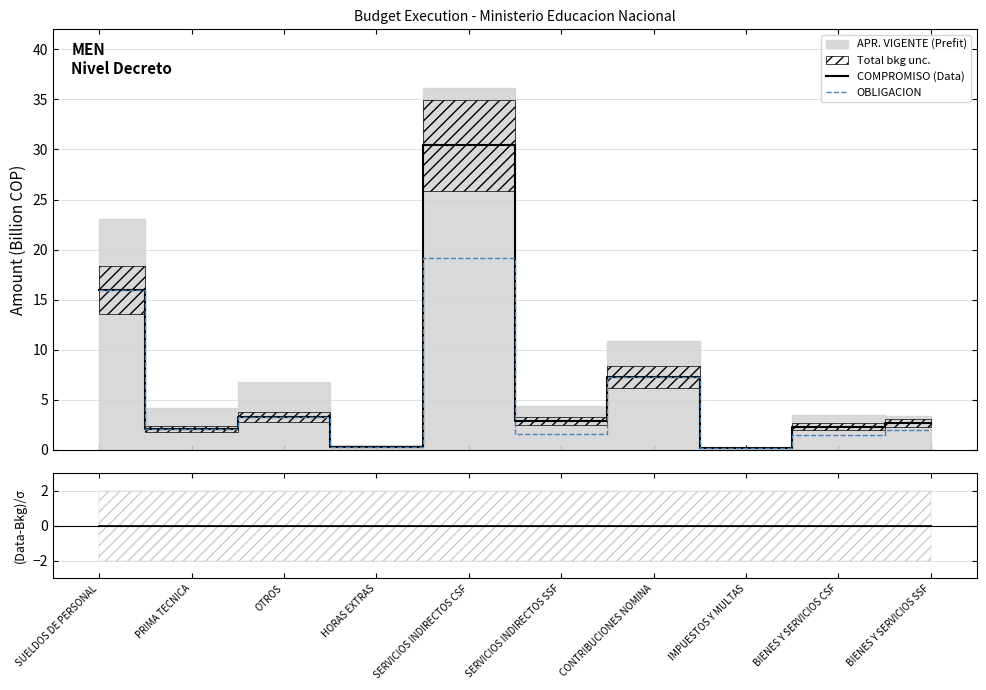

At which category does (COMPROMISO-APR)/σ reach its first local peak?

SERVICIOS INDIRECTOS CSF